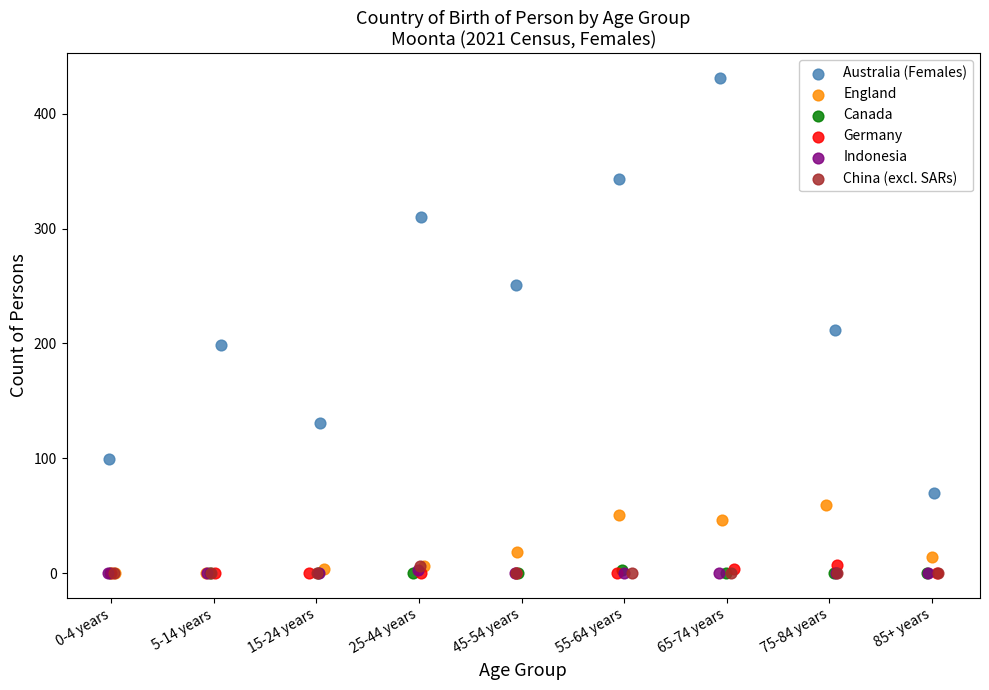

Which series has the largest Y range (max minus min)?

Australia (Females)